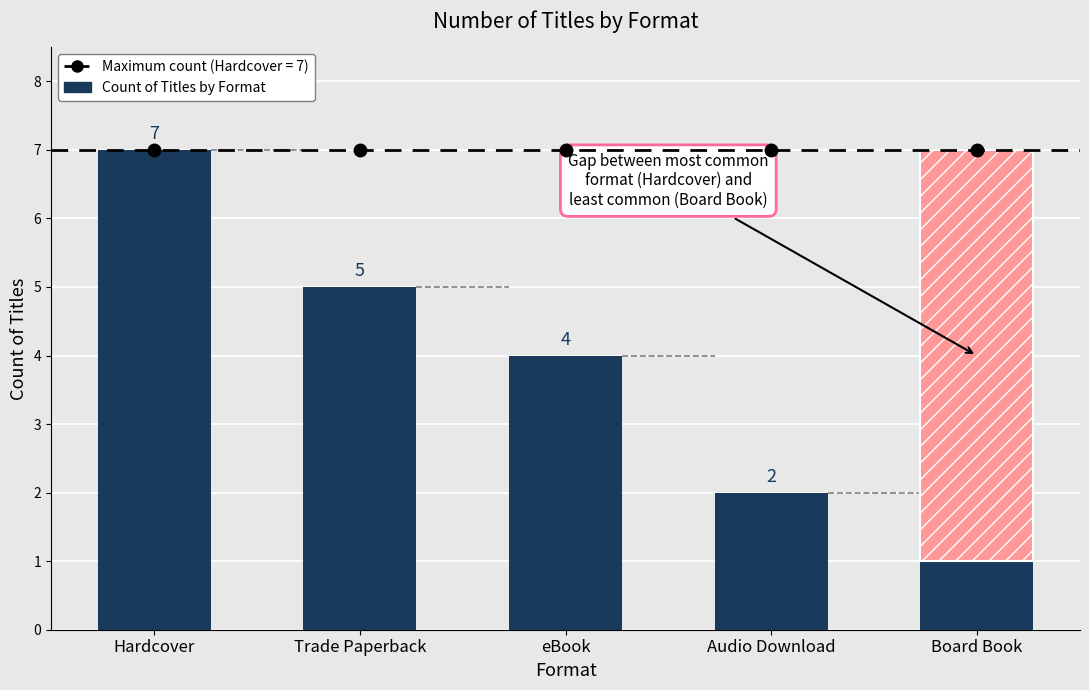

What is the smallest value displayed?

1